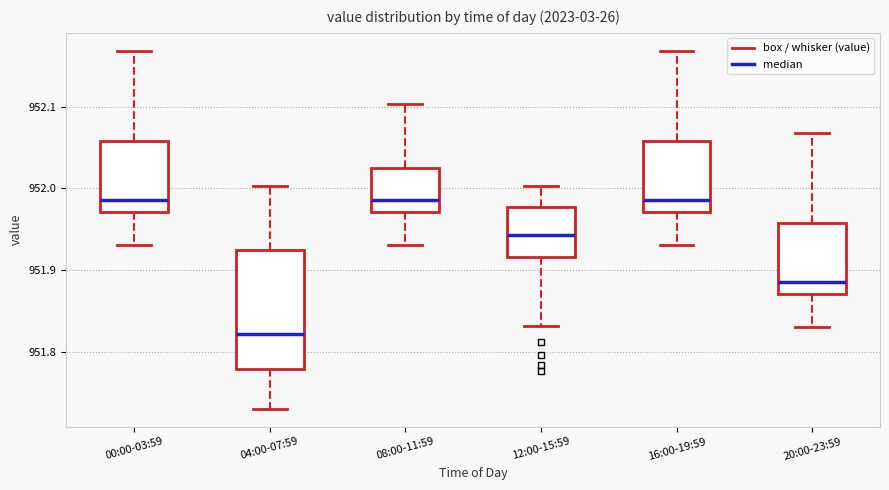

Reading left to right, transcribe this box plot: for each box, give where its median line is, the range the box spans, and where its two whiskers end, as read against the y-axis. The values are not printed on the chart, so give them approximately, as read against the axis.

00:00-03:59: median 951.99, box 951.97 to 952.06, whiskers 951.93 to 952.17
04:00-07:59: median 951.82, box 951.78 to 951.92, whiskers 951.73 to 952.00
08:00-11:59: median 951.99, box 951.97 to 952.02, whiskers 951.93 to 952.10
12:00-15:59: median 951.94, box 951.92 to 951.98, whiskers 951.83 to 952.00
16:00-19:59: median 951.99, box 951.97 to 952.06, whiskers 951.93 to 952.17
20:00-23:59: median 951.89, box 951.87 to 951.96, whiskers 951.83 to 952.07